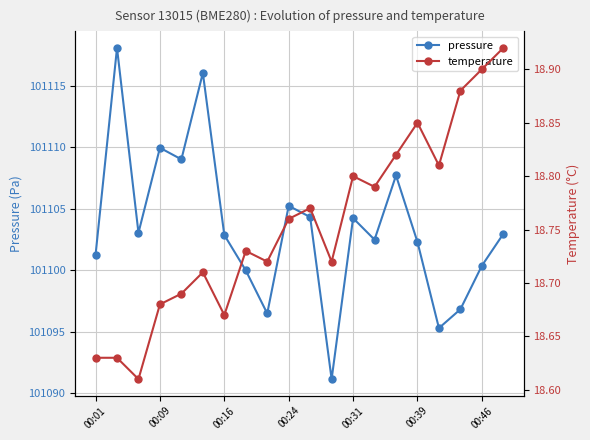

How many interior local valleys does the pressure series have?

6